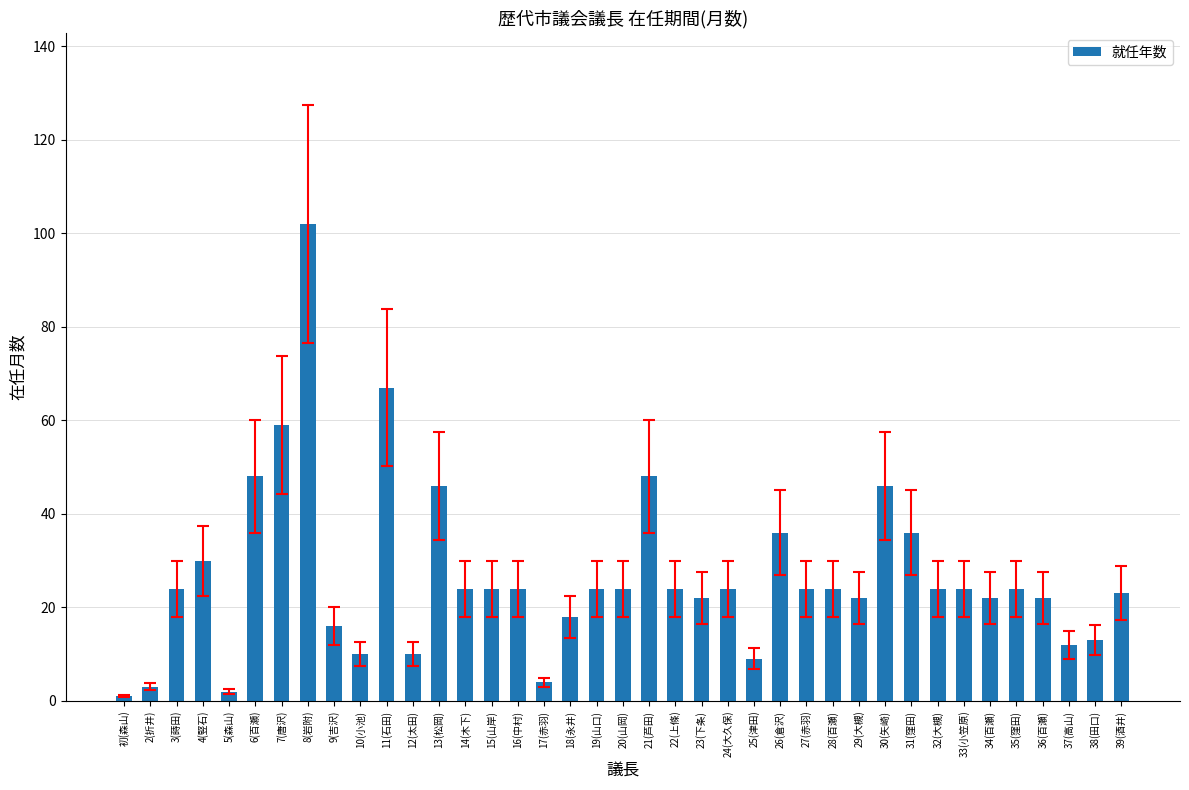

What is the change in value from 22(上條) to 36(百瀬)?

-2